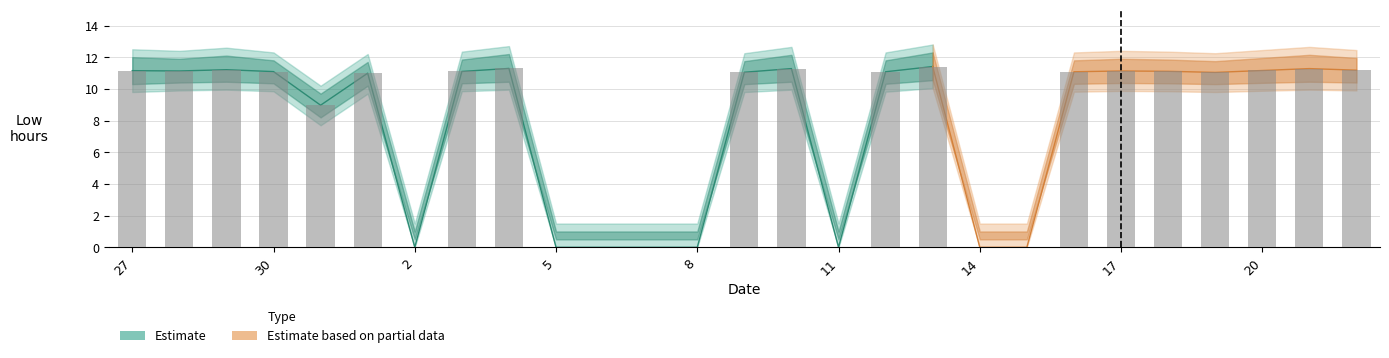

Reading left to right, list all the values displayed in this chart.

Low_hours: 27=11.2	28=11.1	29=11.2	30=11.1	31=9.0	1=11.0	2=0.0	3=11.1	4=11.3	5=0.0	6=0.0	7=0.0	8=0.0	9=11.1	10=11.3	11=0.0	12=11.1	13=11.4	14=0.0	15=0.0	16=11.1	17=11.1	18=11.1	19=11.0	20=11.2	21=11.3	22=11.2
Low_upper: 27=12.5	28=12.4	29=12.6	30=12.3	31=10.2	1=12.2	2=1.5	3=12.3	4=12.7	5=1.5	6=1.5	7=1.5	8=1.5	9=12.2	10=12.7	11=1.5	12=12.3	13=12.8	14=1.5	15=1.5	16=12.3	17=12.4	18=12.3	19=12.2	20=12.4	21=12.7	22=12.4
Low_lower: 27=9.8	28=9.9	29=9.9	30=9.8	31=7.7	1=9.7	2=0.0	3=9.8	4=9.9	5=0.0	6=0.0	7=0.0	8=0.0	9=9.8	10=9.9	11=0.0	12=9.8	13=10.1	14=0.0	15=0.0	16=9.8	17=9.9	18=9.8	19=9.8	20=9.9	21=9.9	22=9.9